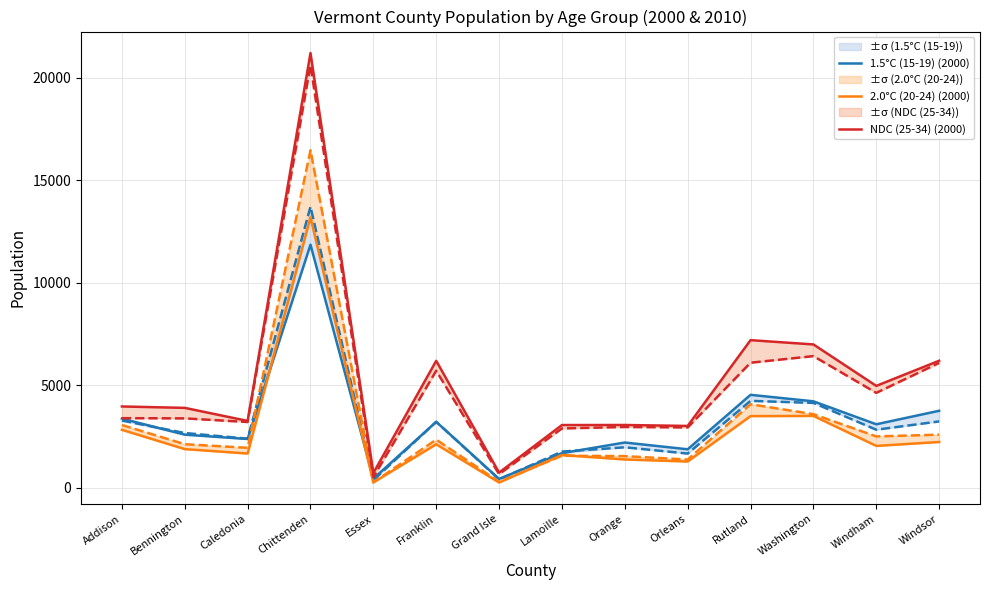

Is it true that 2.0°C (20-24) (2000) equals 1893 at Bennington?

True